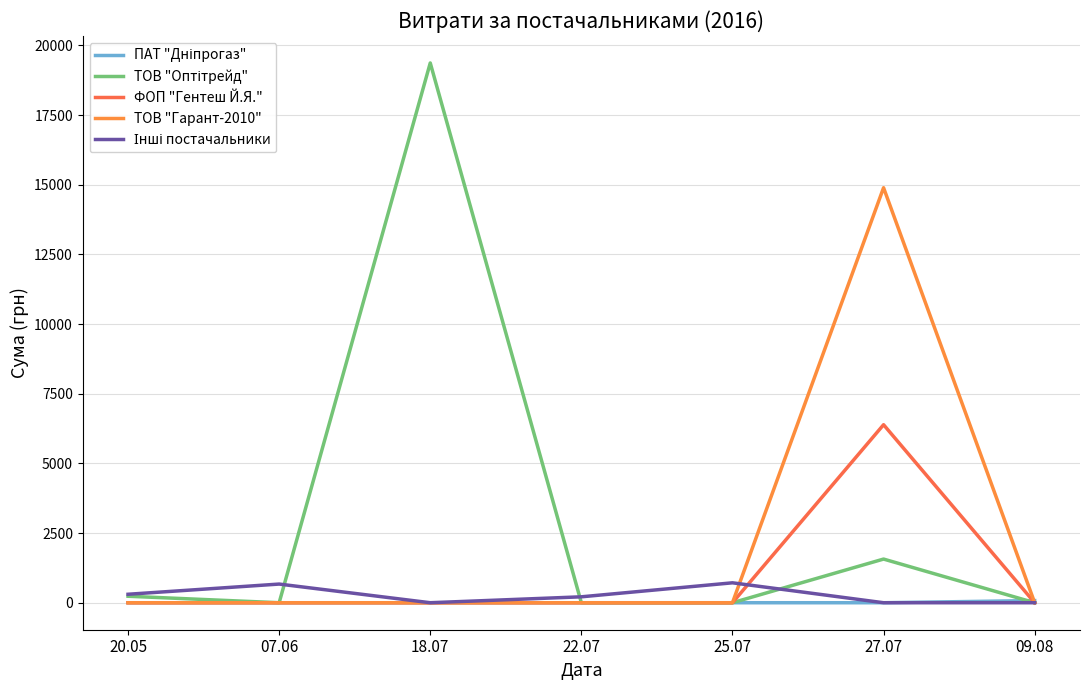

How many lines are shown in the chart?

5